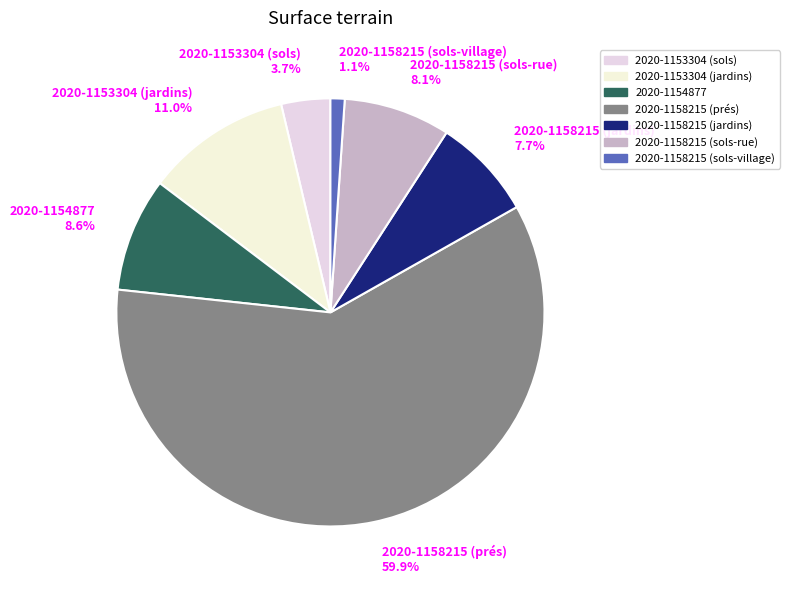

To the nearest percent, what is the difference between the 2020-1154877 and 2020-1153304 (jardins) slice percentages?

2%